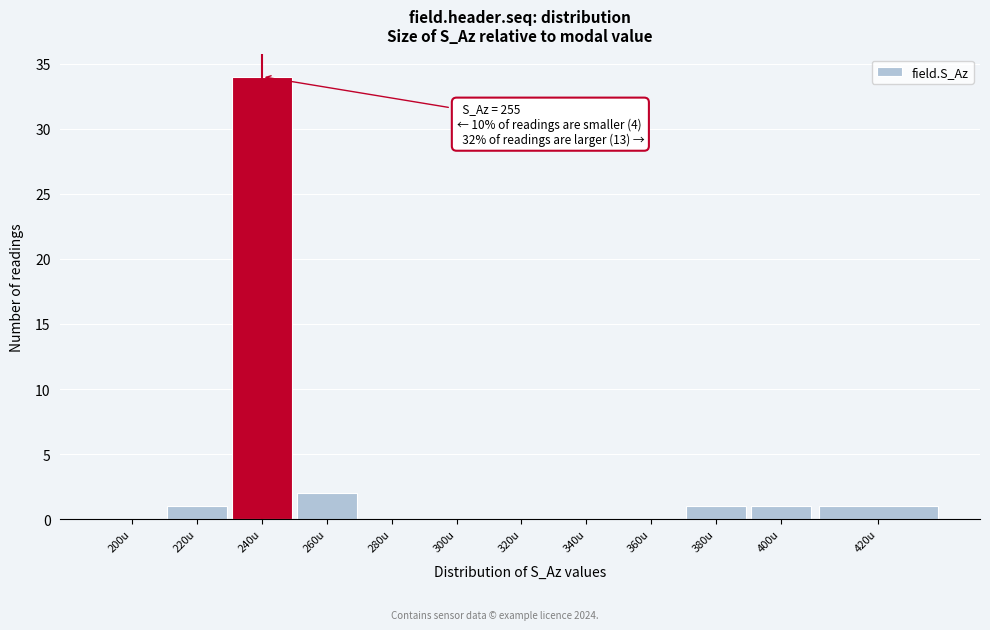

Reading right to left, list all the values displayed in this chart.

420u=1	400u=1	380u=1	360u=0	340u=0	320u=0	300u=0	280u=0	260u=2	240u=34	220u=1	200u=0